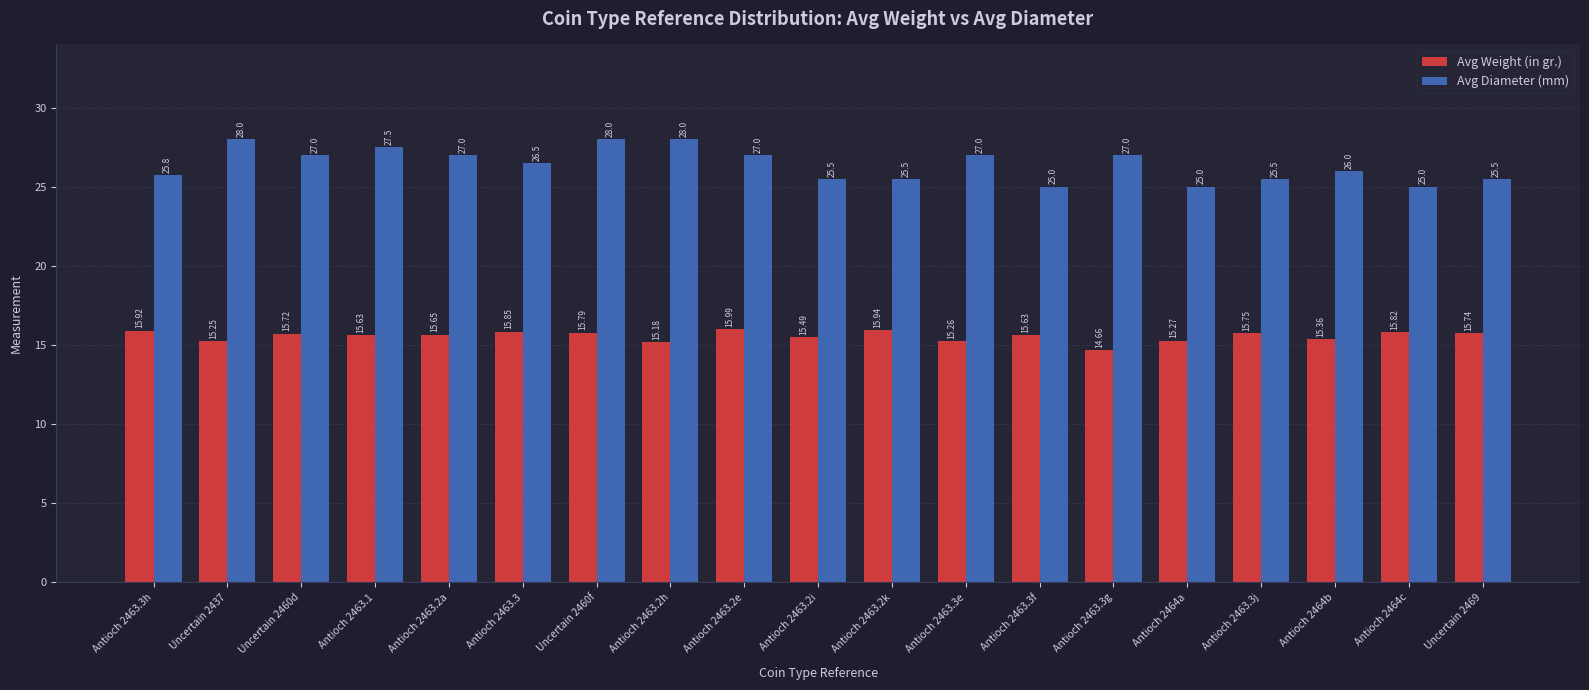

What position from the right is Antioch 2463.2i?

10